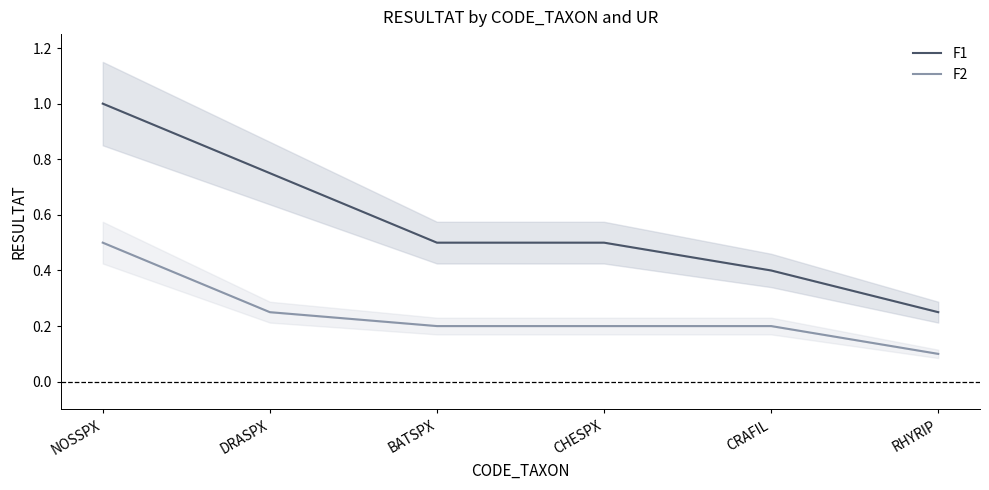

What is the value of the F1 point at the 2nd from the left?

0.8